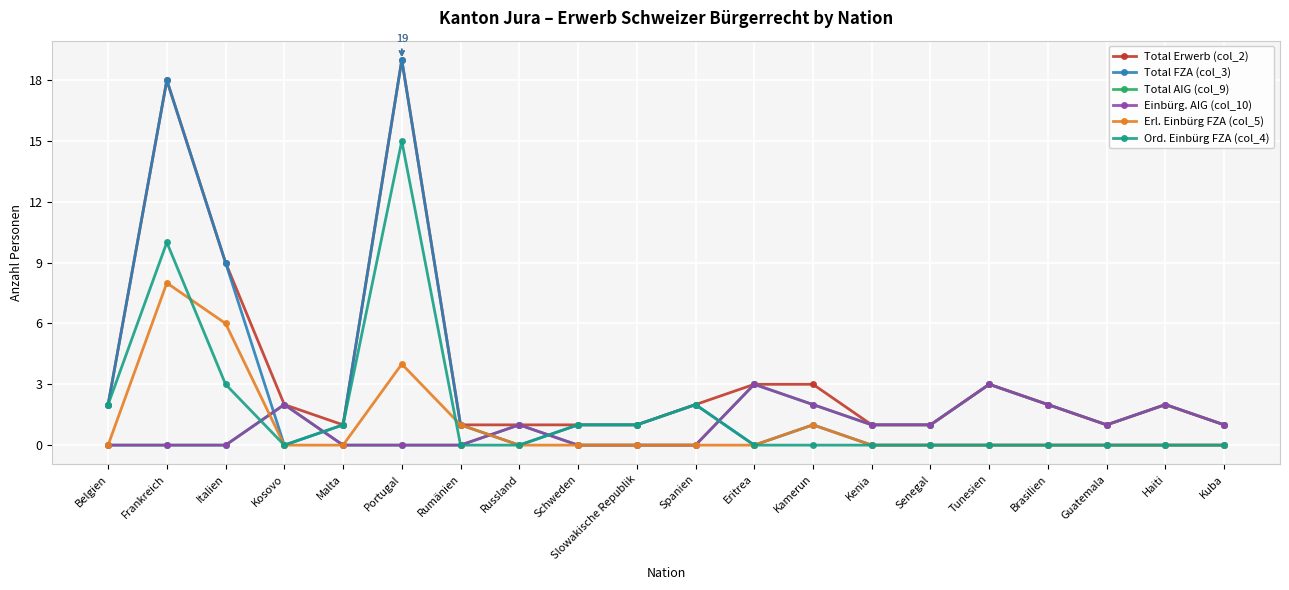

What is the difference between the Total AIG (col_9) values at Senegal and Brasilien?

1